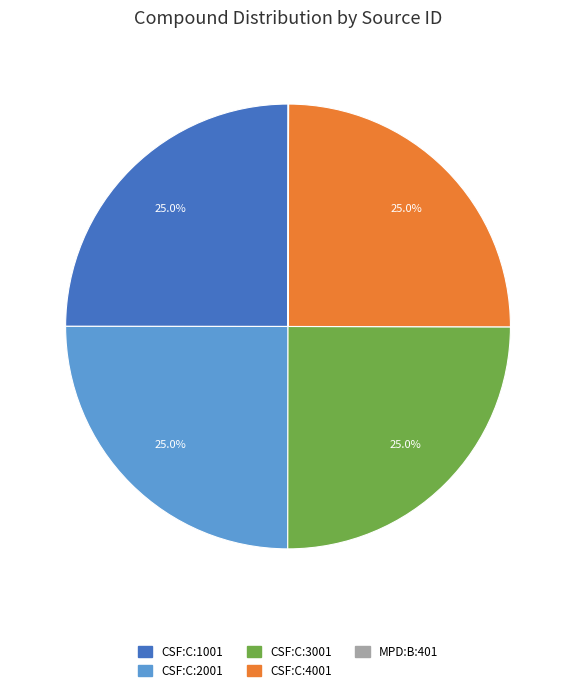

To the nearest percent, what is the difference between the largest and smallest slice percentages?

25%